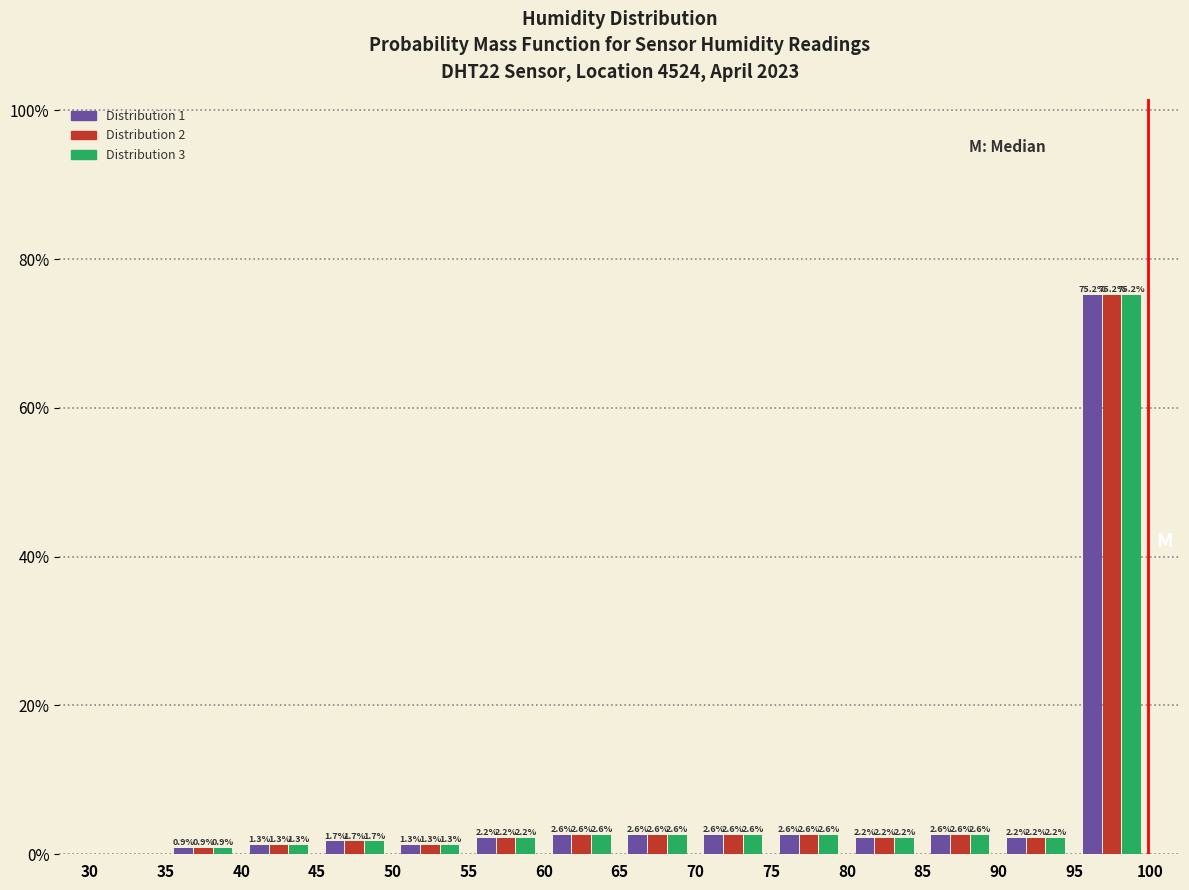

In the Distribution 2 series, which range on the x-axis has the tallest bar?

95 to 100